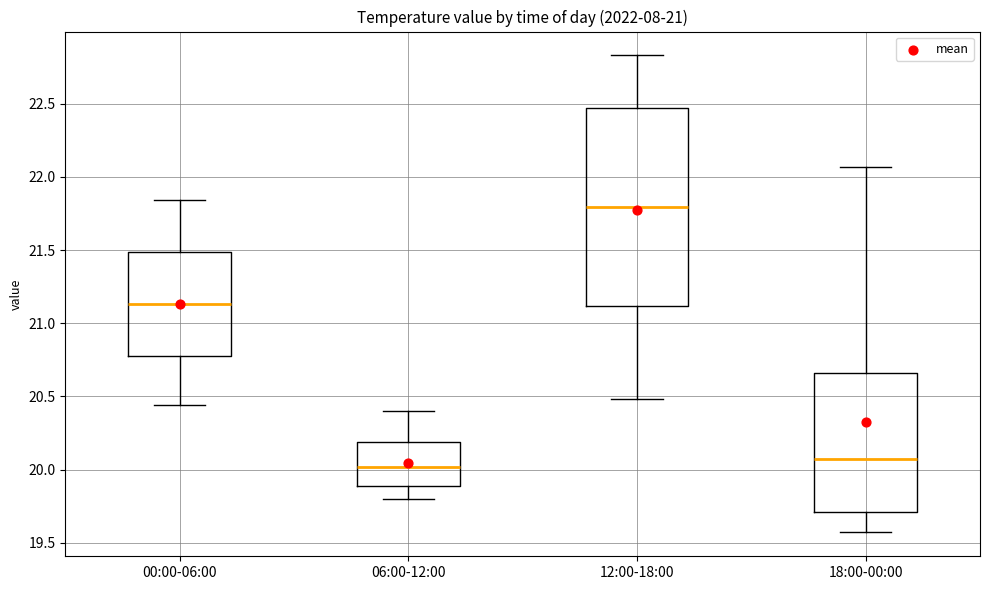

Which box's median line is the highest?

12:00-18:00